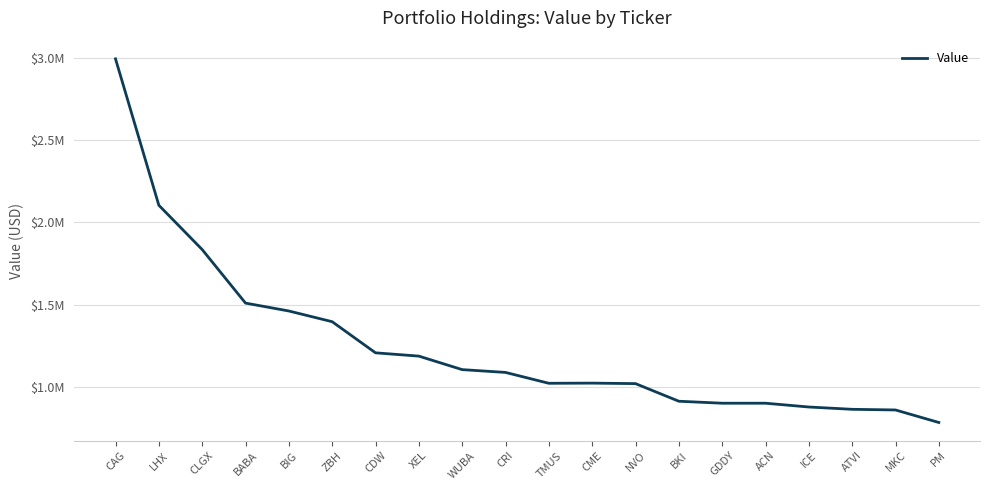

Does the chart have visible grid lines?

Yes